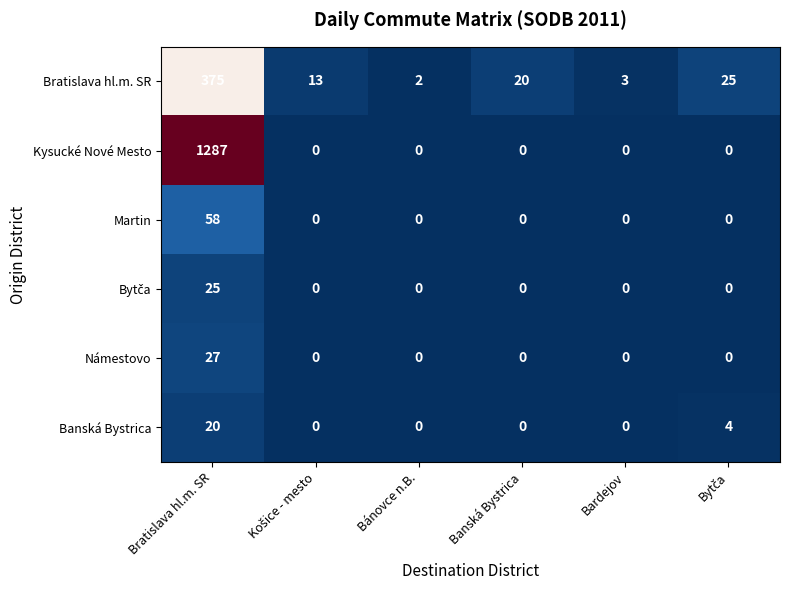

At how many categories does at least one series exceed 733?

1